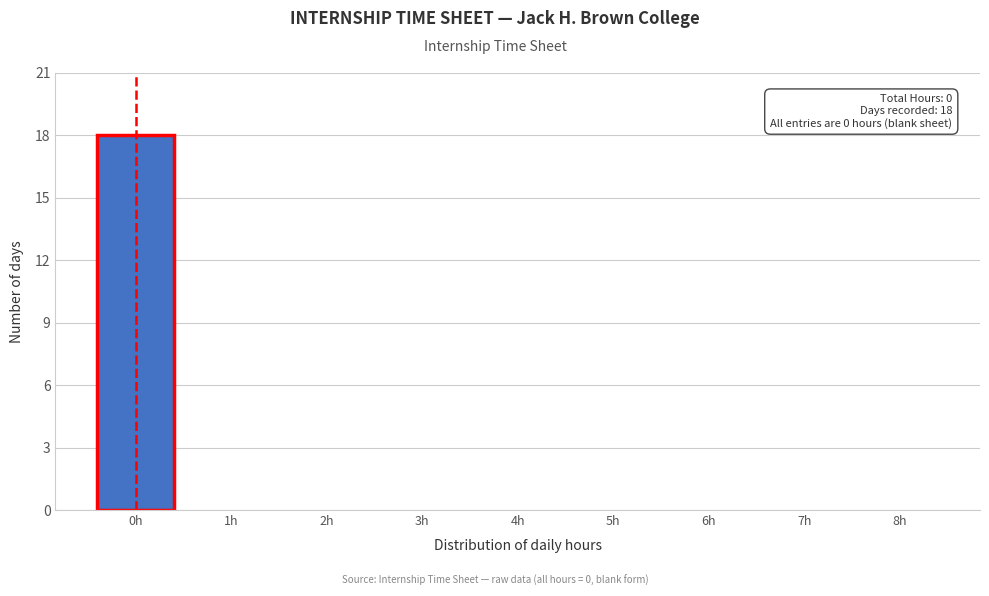

Reading left to right, list all the values displayed in this chart.

0h=18	1h=0	2h=0	3h=0	4h=0	5h=0	6h=0	7h=0	8h=0